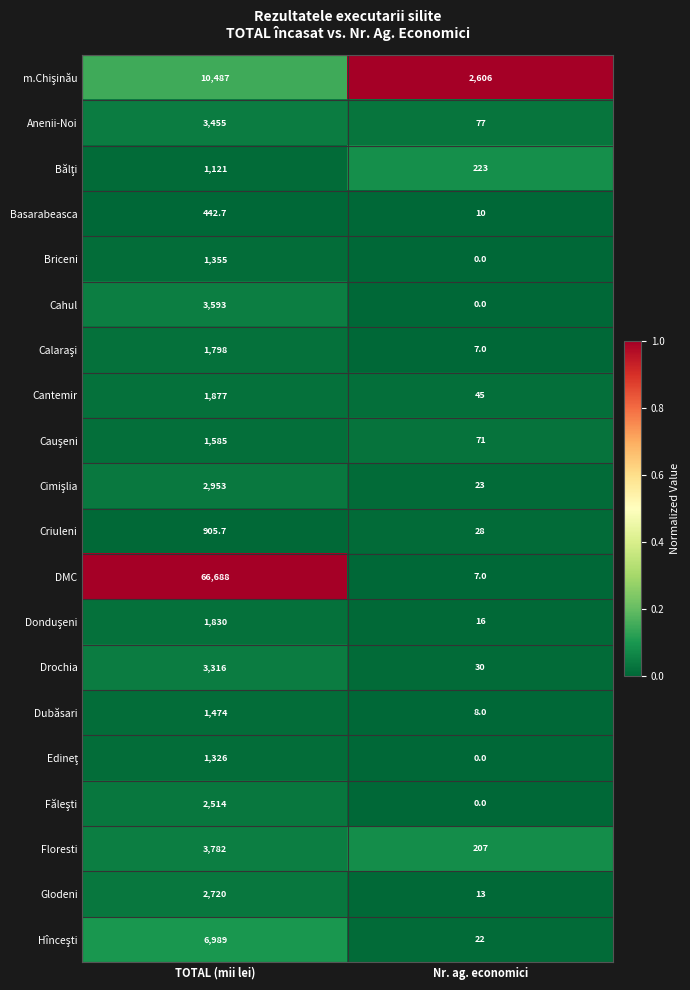

Rank the categories by Cahul value from lowest to highest.

Nr. ag. economici, TOTAL (mii lei)